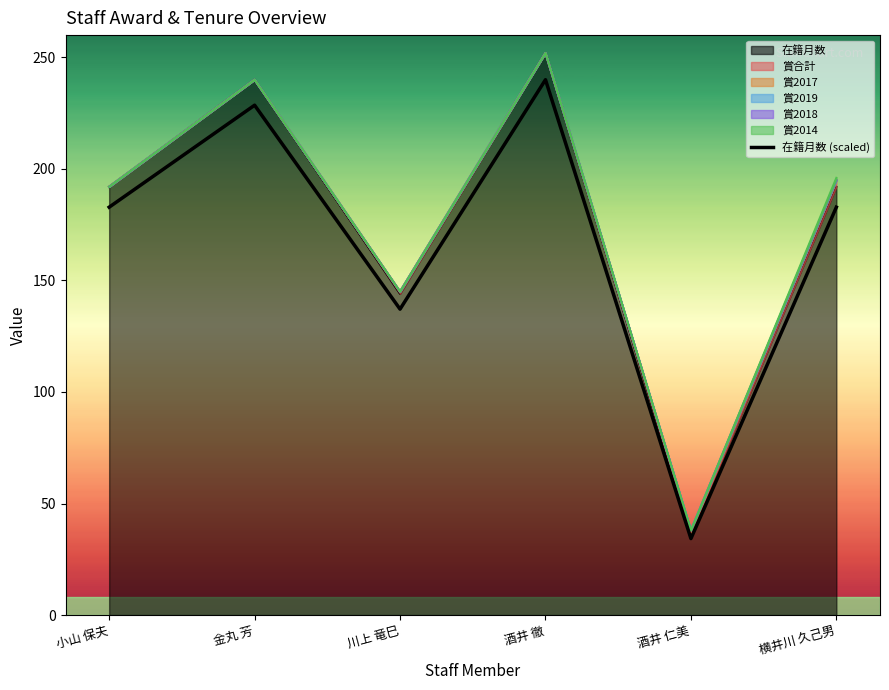

The value at 横井川 久己男 is 182.9. True or false?

True